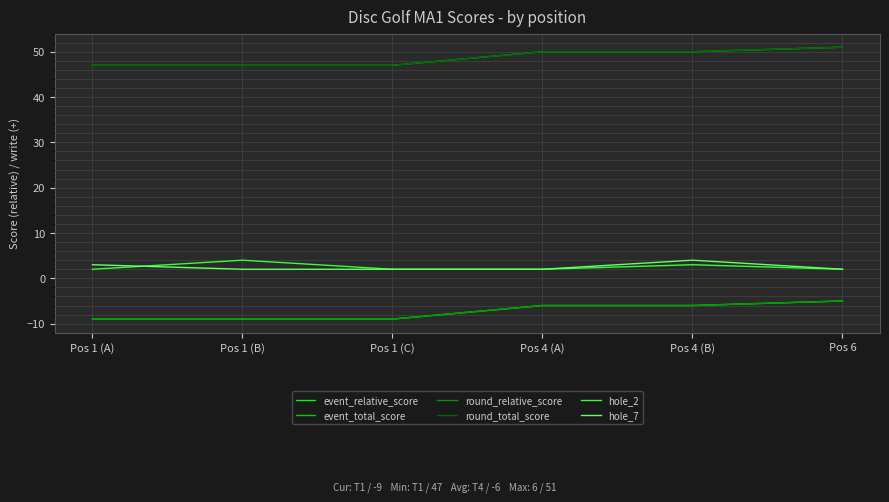

True or false: round_total_score has a value of 47 at Pos 1 (C).

True